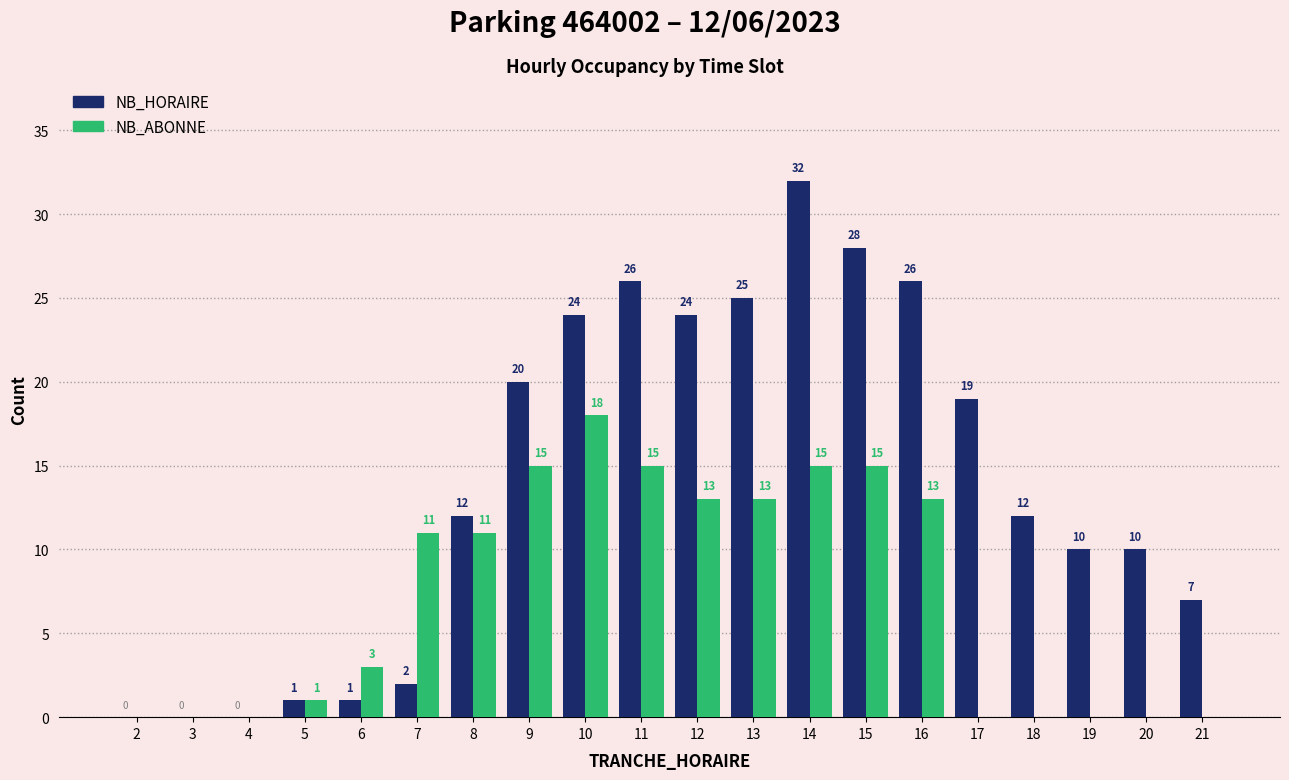

Which category has the highest value in the NB_HORAIRE series?

14